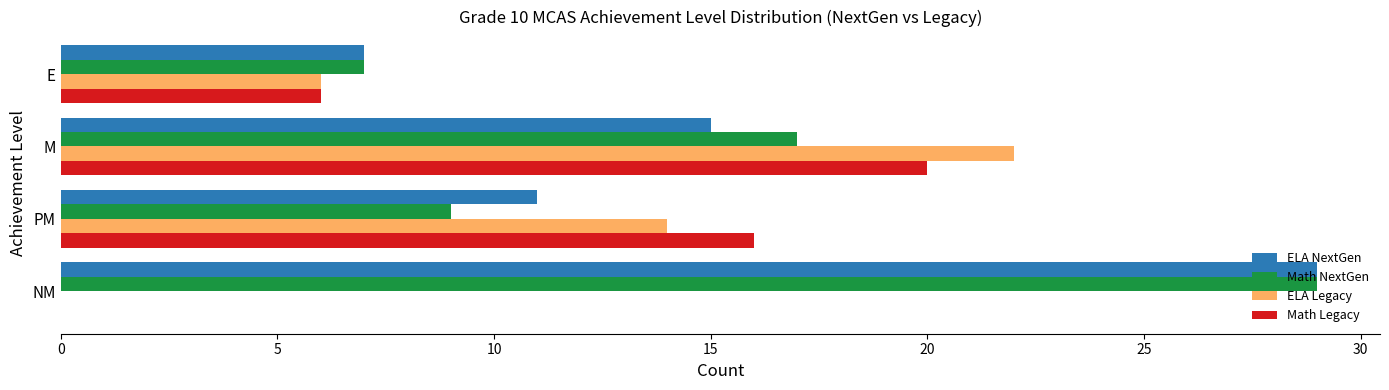

At which category is the sum across all series the highest?

M